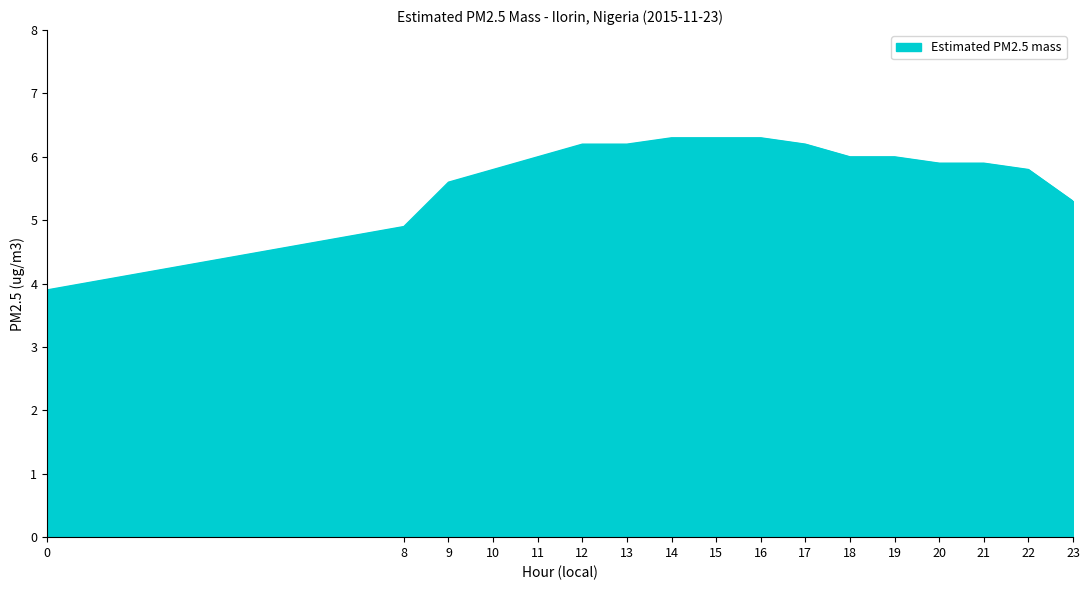

Reading right to left, list all the values displayed in this chart.

5.3	5.8	5.9	5.9	6.0	6.0	6.2	6.3	6.3	6.3	6.2	6.2	6.0	5.8	5.6	4.9	3.9